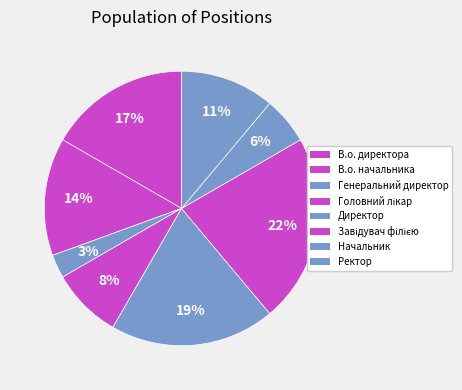

Count the number of slices in the pie.

8